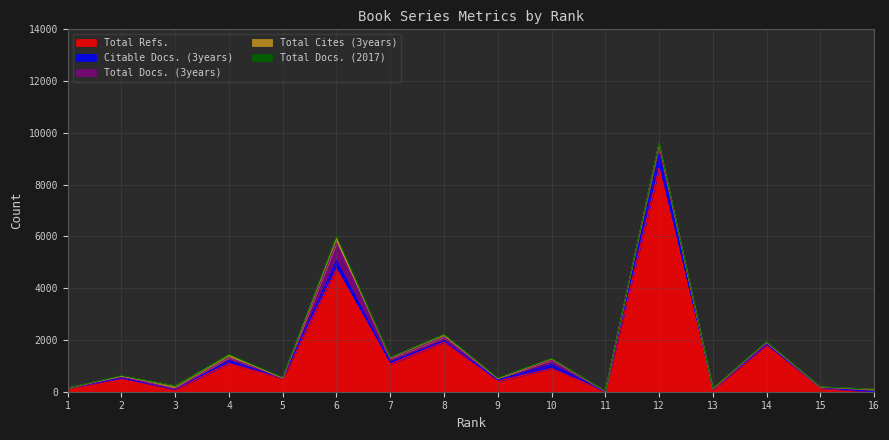

Rank the series by their maximum value, from lowest to highest.

Total Docs. (2017), Total Cites (3years), Citable Docs. (3years), Total Docs. (3years), Total Refs.